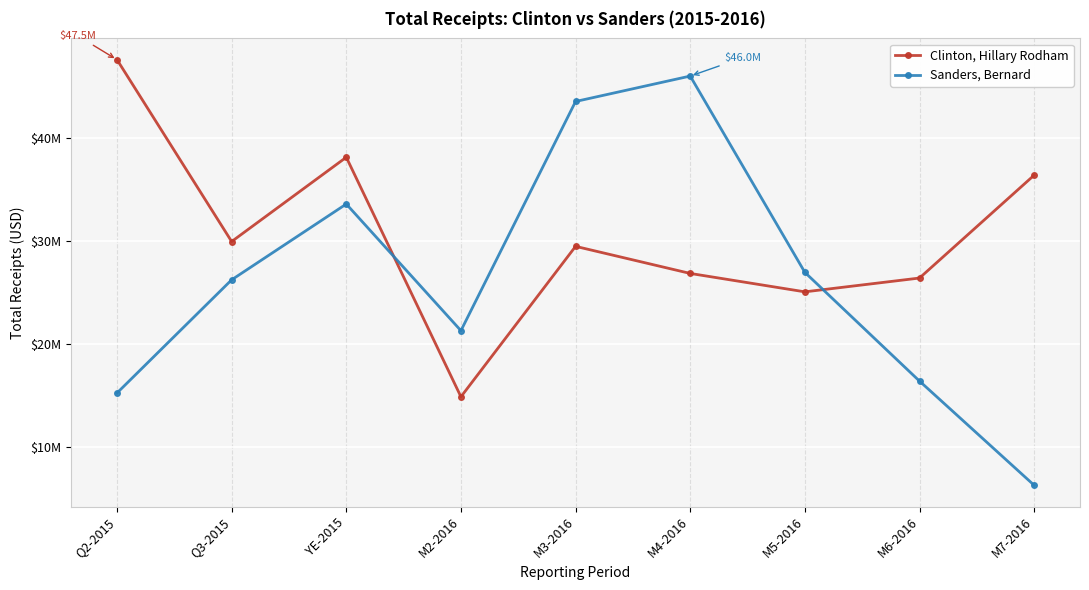

Which series changed the most between YE-2015 and M2-2016?

Clinton, Hillary Rodham